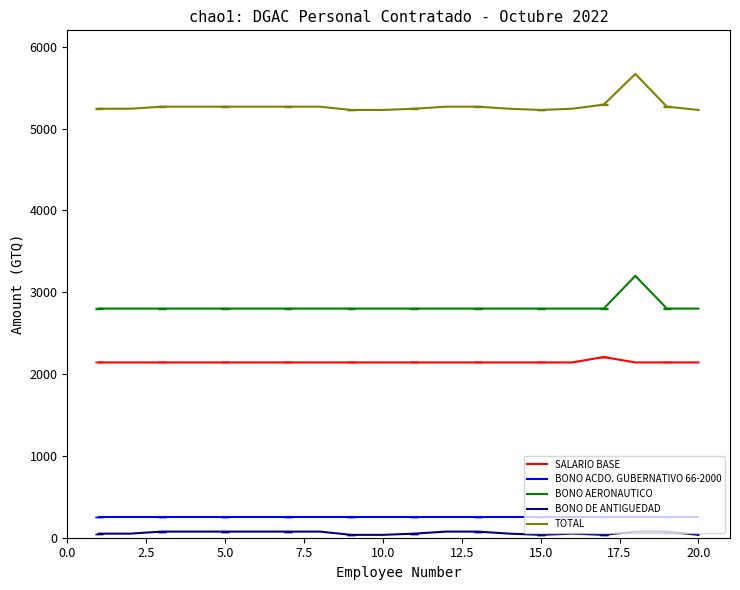

True or false: BONO DE ANTIGUEDAD and BONO AERONAUTICO intersect in this chart.

False